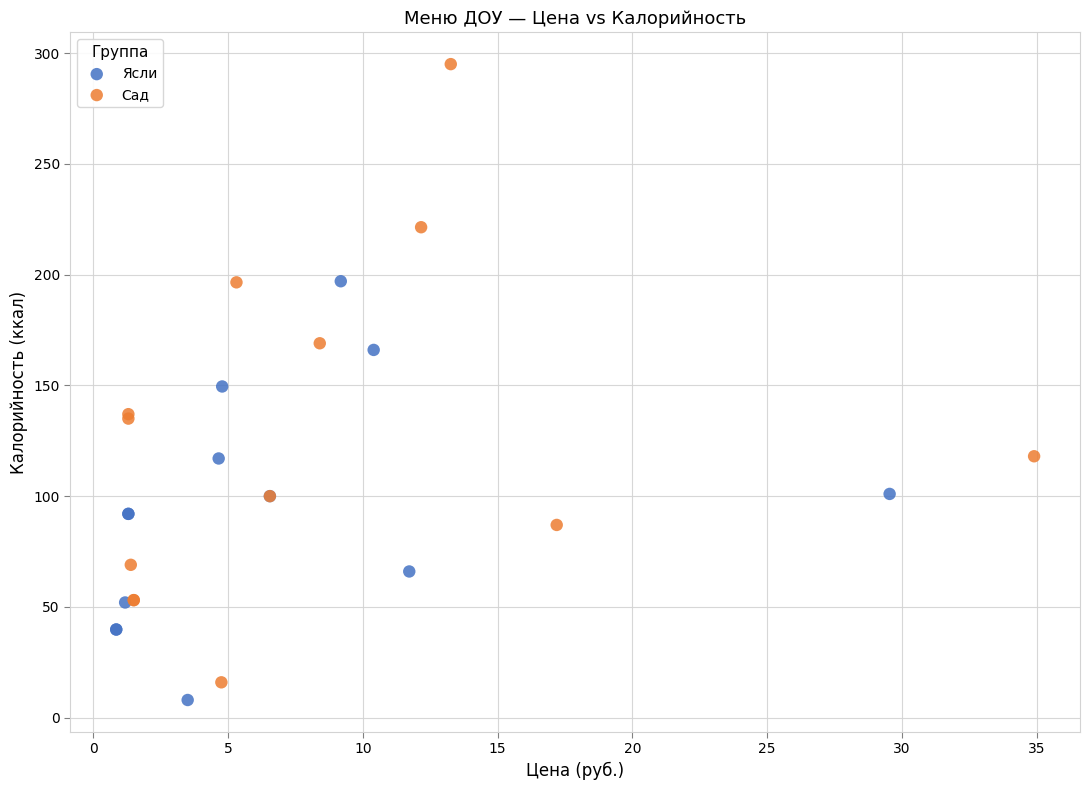

Which series contains the highest Y value?

Сад